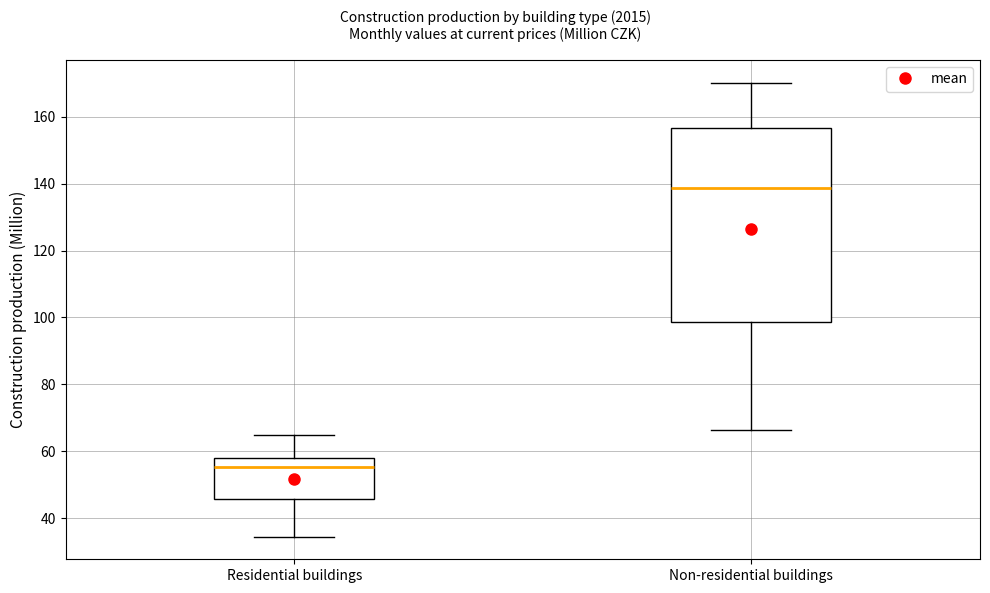

Reading left to right, read every box against the y-axis: the position of its median line, the range the box covers, and the ends of its whiskers. The values are not printed on the chart, so give them approximately, as read against the axis.

Residential buildings: median 56, box 46 to 58, whiskers 34 to 64
Non-residential buildings: median 138, box 98 to 156, whiskers 66 to 170